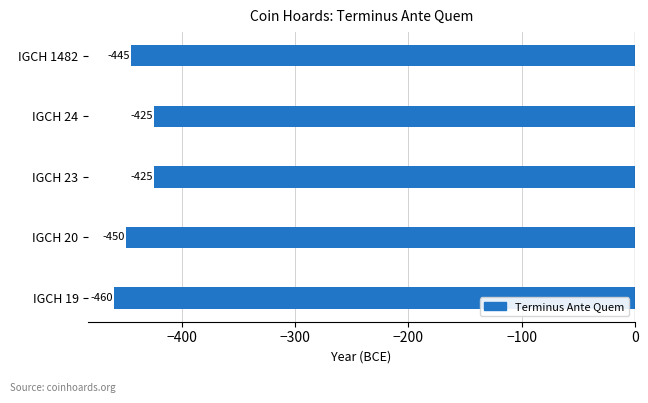

Where is the data nearest to the value -442?

IGCH 1482